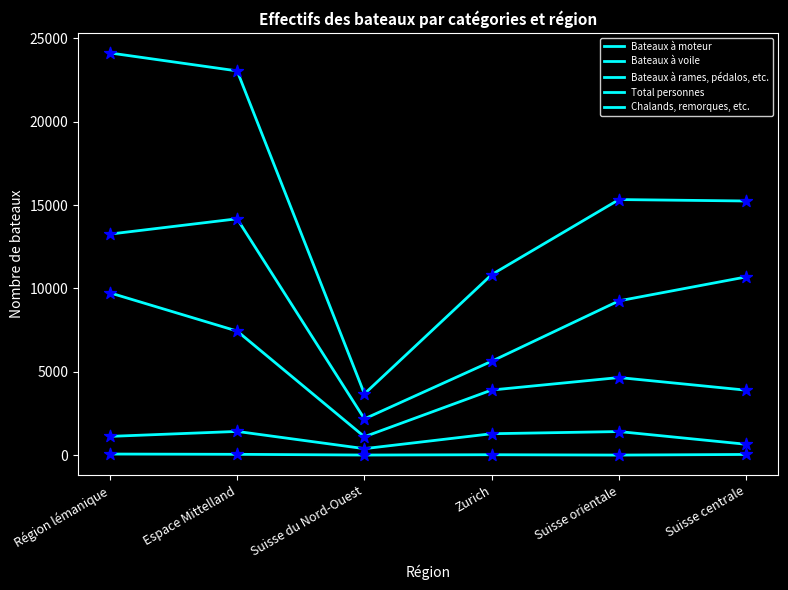

Does the chart have visible grid lines?

No